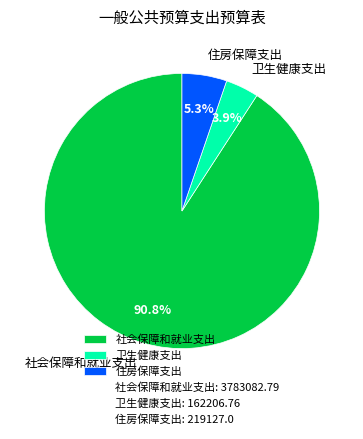

Which category accounts for the majority?

社会保障和就业支出